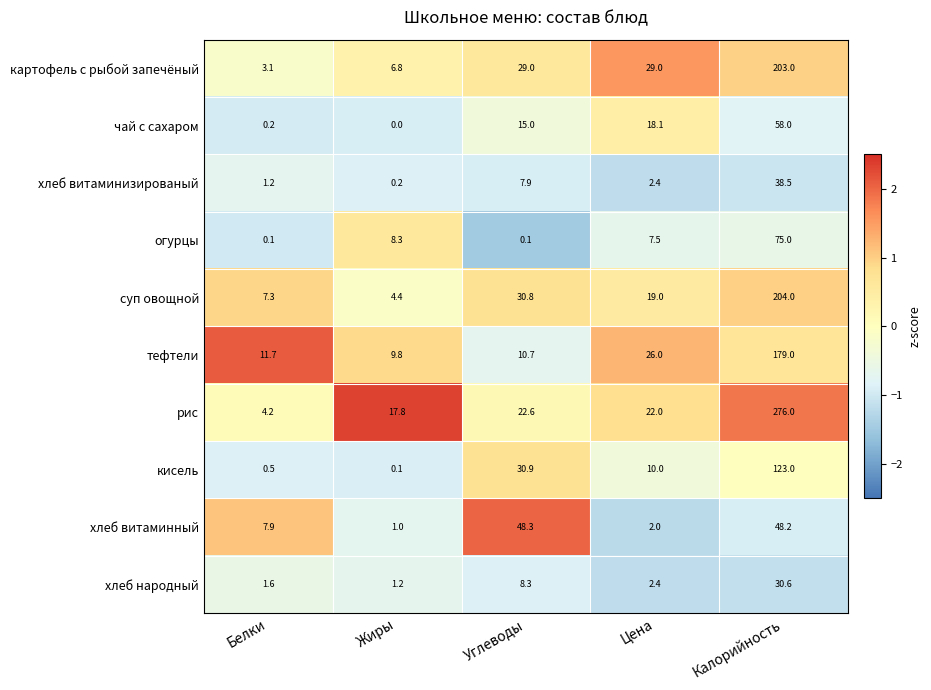

Which series has the widest spread of values?

рис